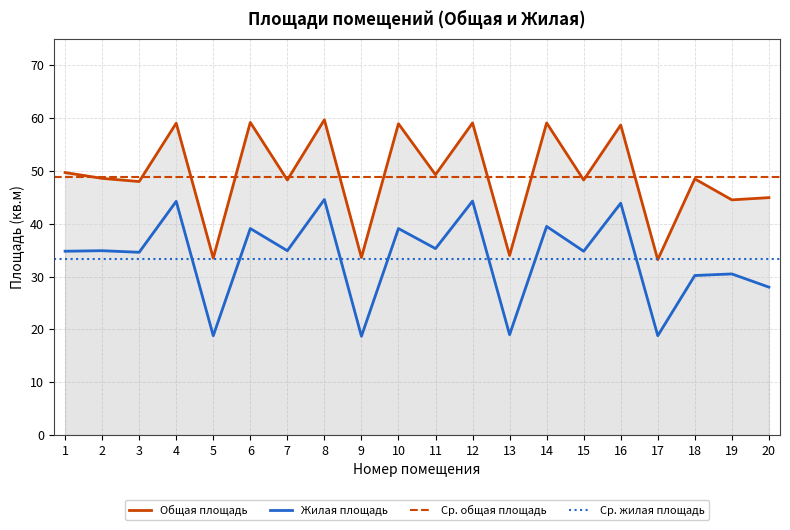

True or false: Общая площадь has a value of 48.5 at 18.

True